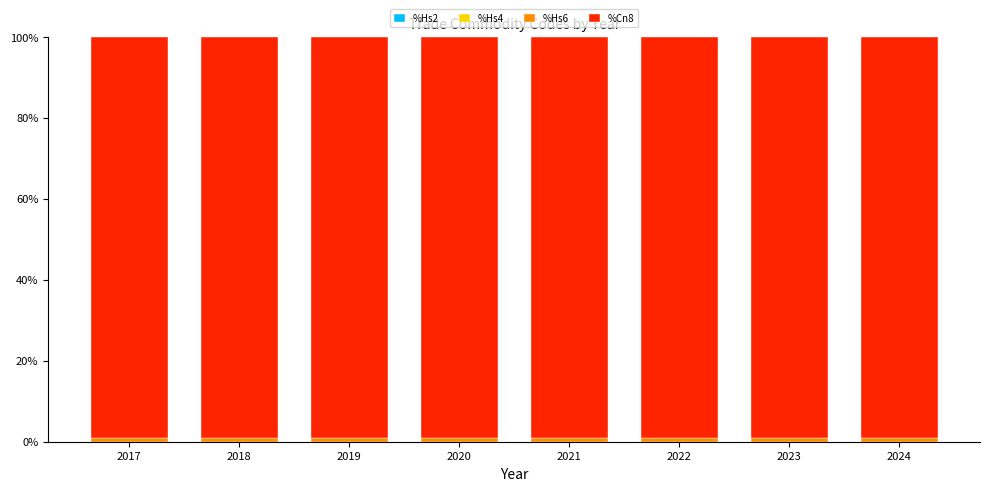

At which category is the sum across all series the highest?

2017